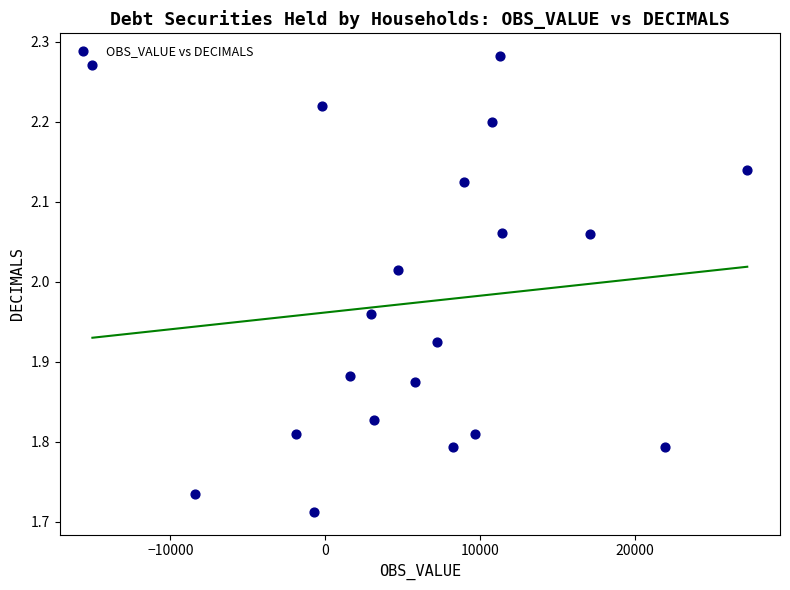

What is the range of X values (max minus min)?

42278.0